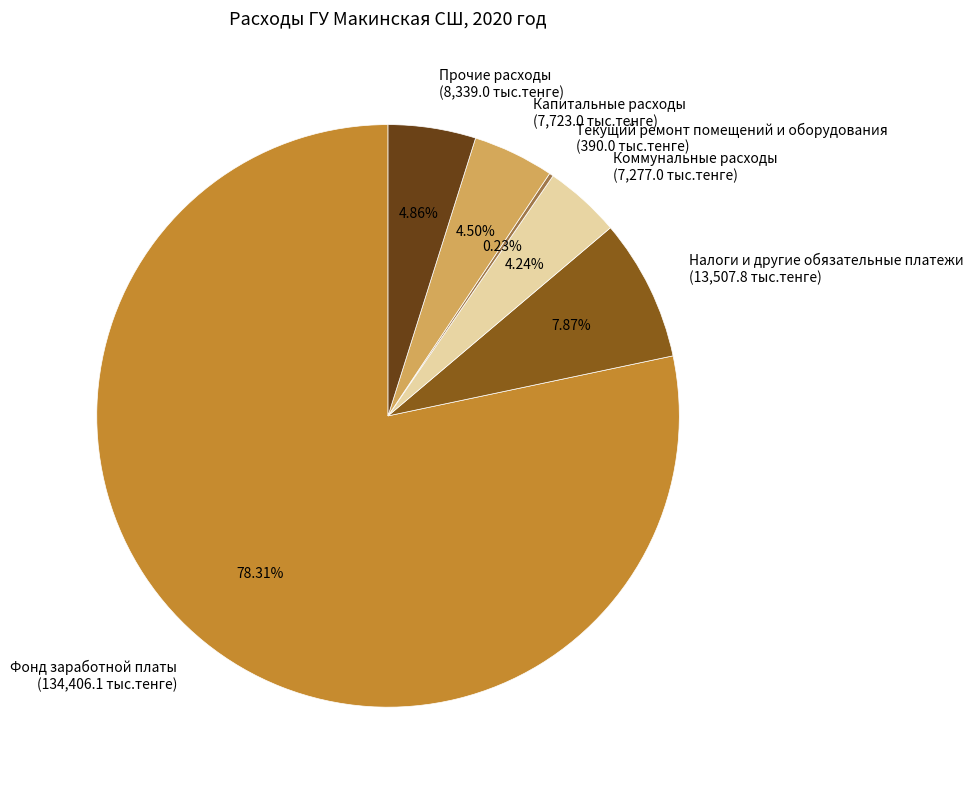

Approximately how many times larger is the value at Прочие расходы (8,339.0 тыс.тенге) compared to Налоги и другие обязательные платежи (13,507.8 тыс.тенге)?

0.6